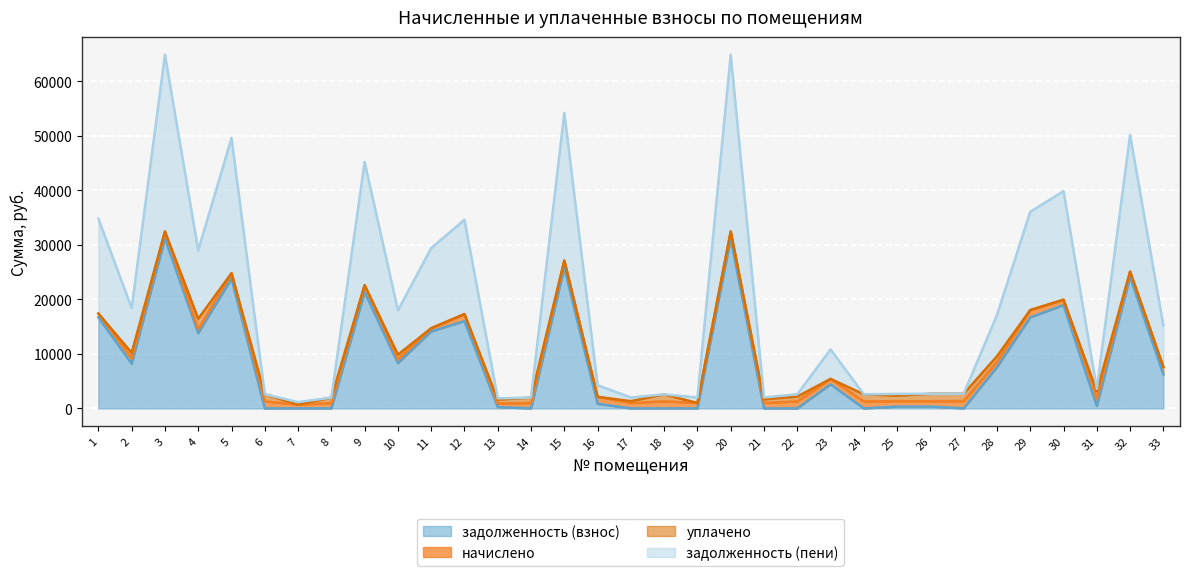

In задолженность (взнос), how many points are lower than both neighbors (excluding endpoints)?

8